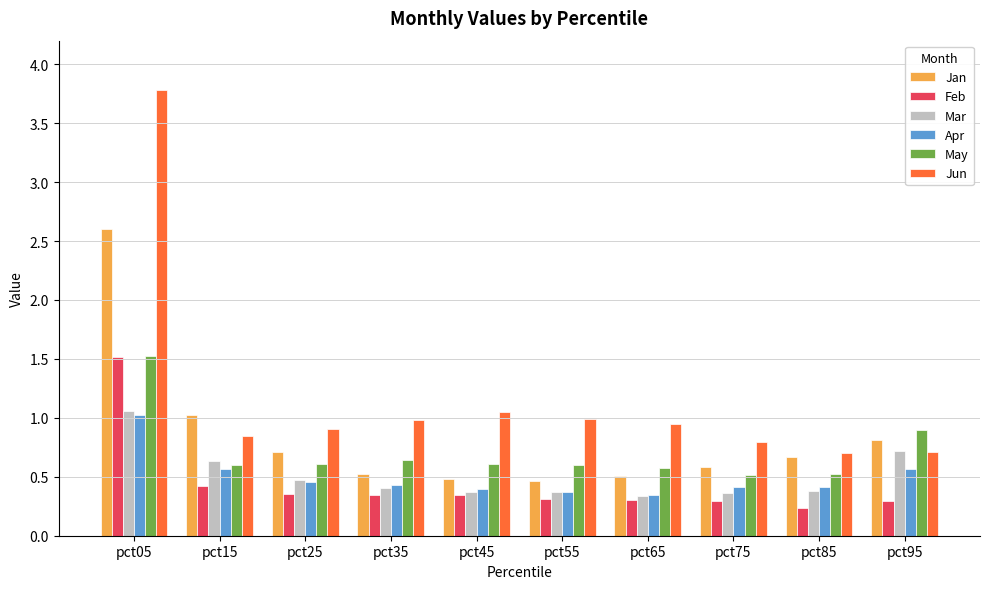

Between pct45 and pct75, which series saw the biggest shift?

Jun